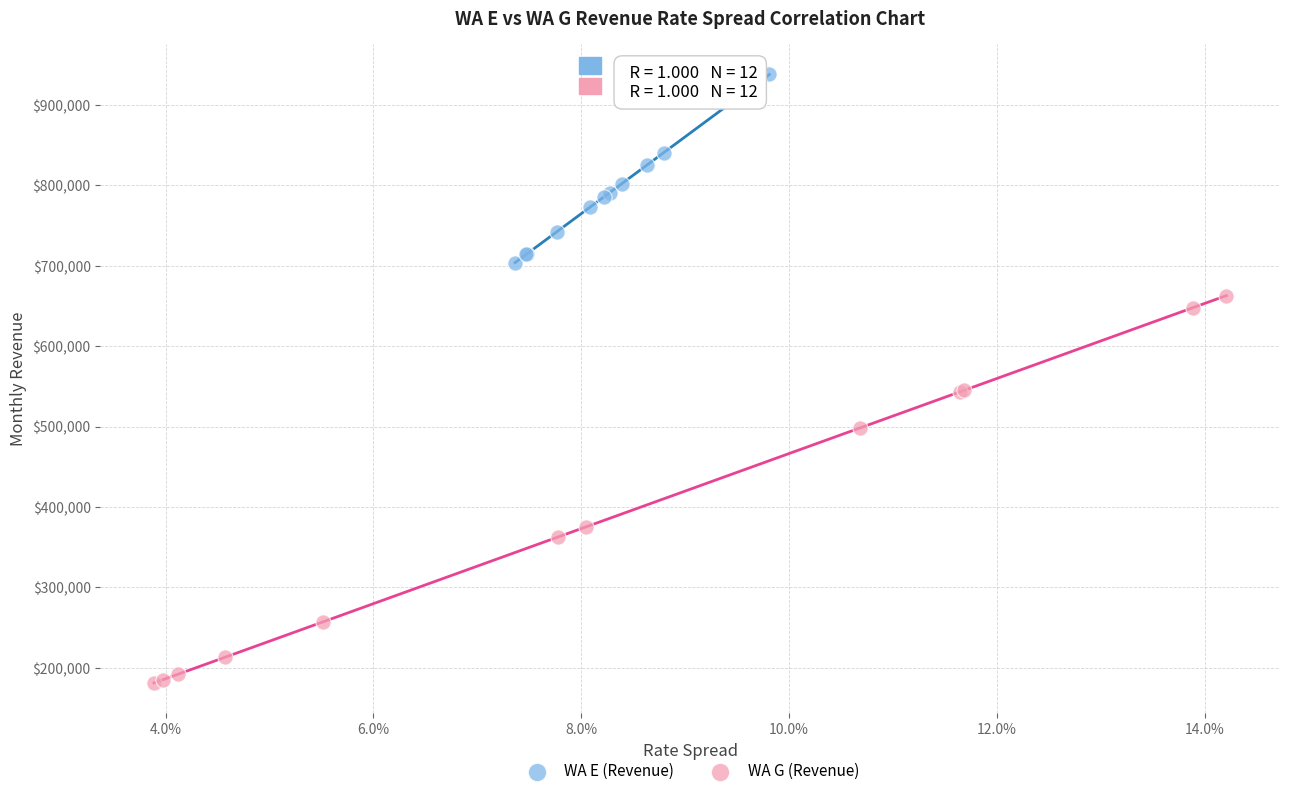

Which series has the widest spread of Y values?

WA G (Revenue)